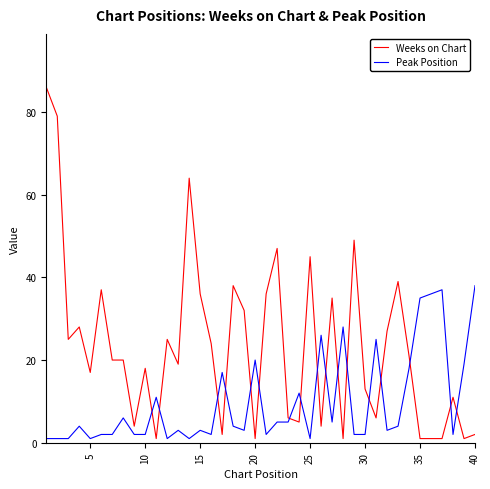

Reading left to right, list all the values displayed in this chart.

Weeks on Chart: 86	79	25	28	17	37	20	20	4	18	1	25	19	64	36	24	2	38	32	1	36	47	6	5	45	4	35	1	49	13	6	27	39	21	1	1	1	11	1	2
Peak Position: 1	1	1	4	1	2	2	6	2	2	11	1	3	1	3	2	17	4	3	20	2	5	5	12	1	26	5	28	2	2	25	3	4	18	35	36	37	2	19	38